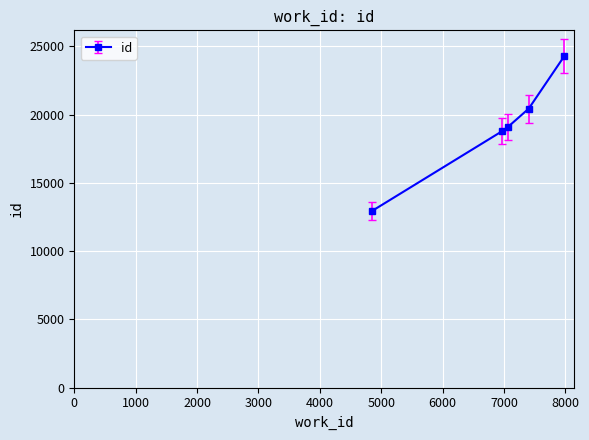

True or false: there are more than 1 points higher than both neighbors.

False